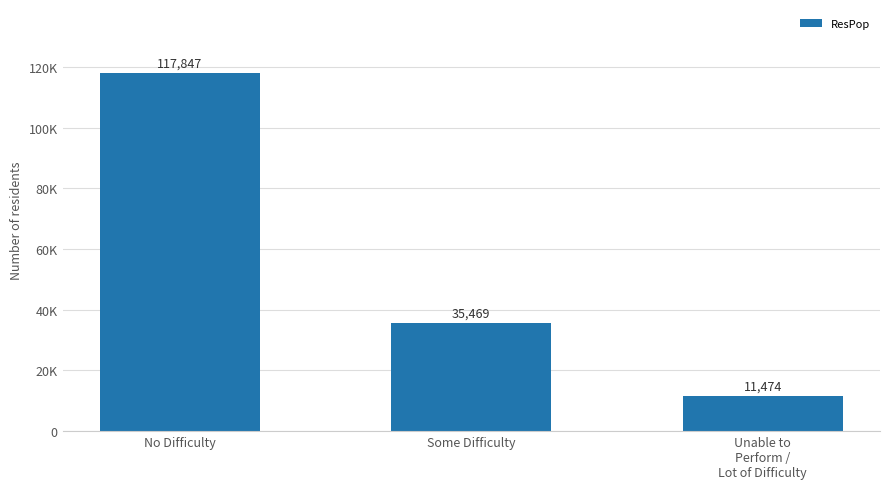

Rank the categories by value from highest to lowest.

No Difficulty, Some Difficulty, Unable to
Perform /
Lot of Difficulty